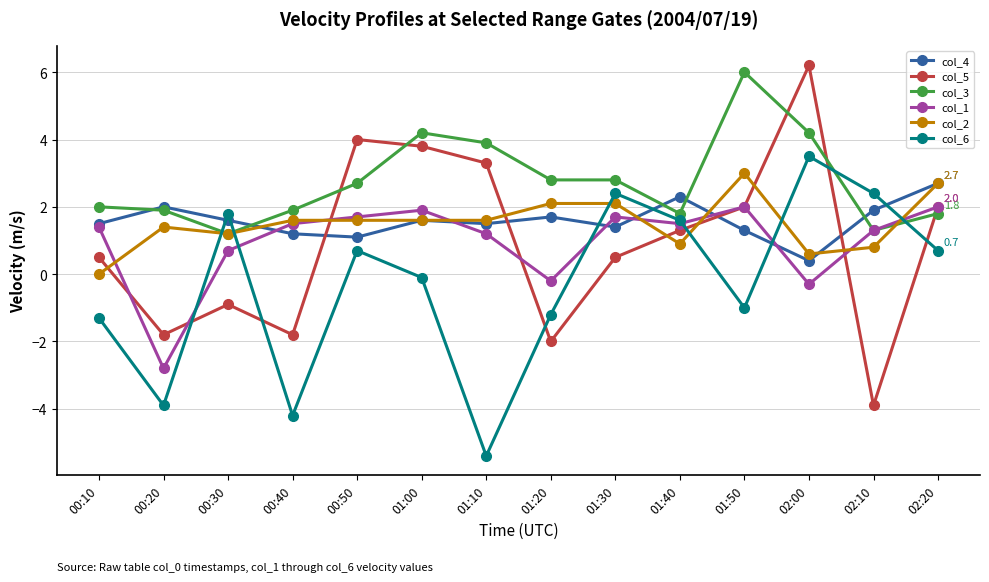

What is the minimum value for col_5?

-3.9